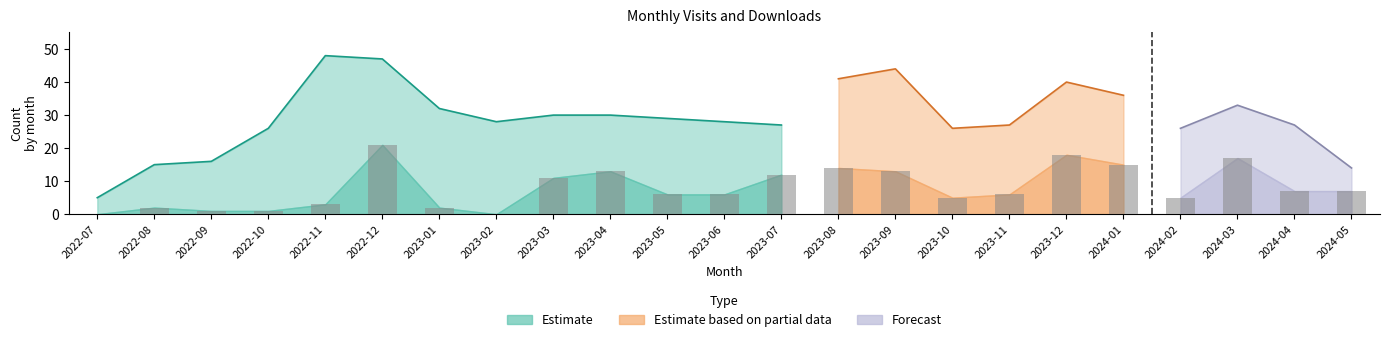

How many groups of bars are there?

23